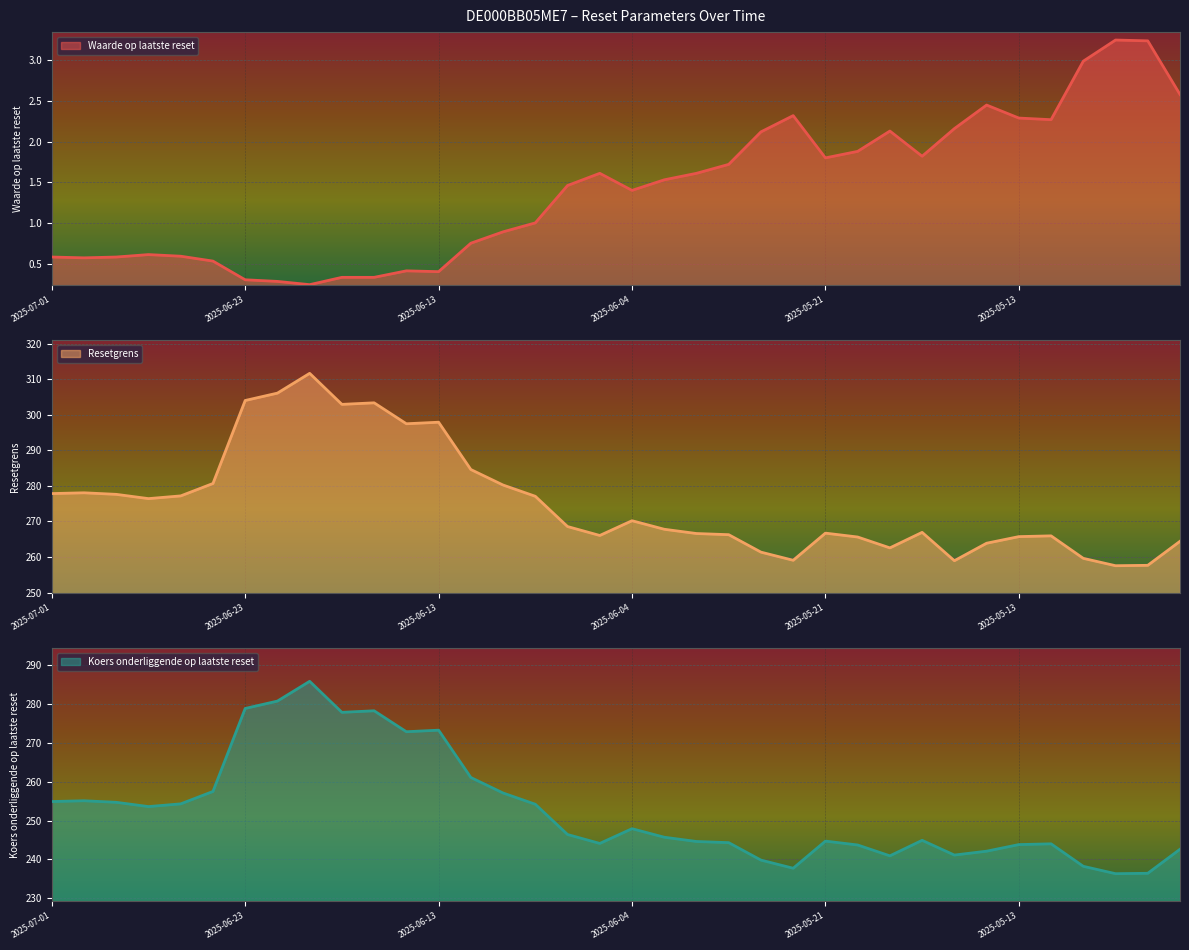

What is the label of the 3rd point from the right?

2025-05-08